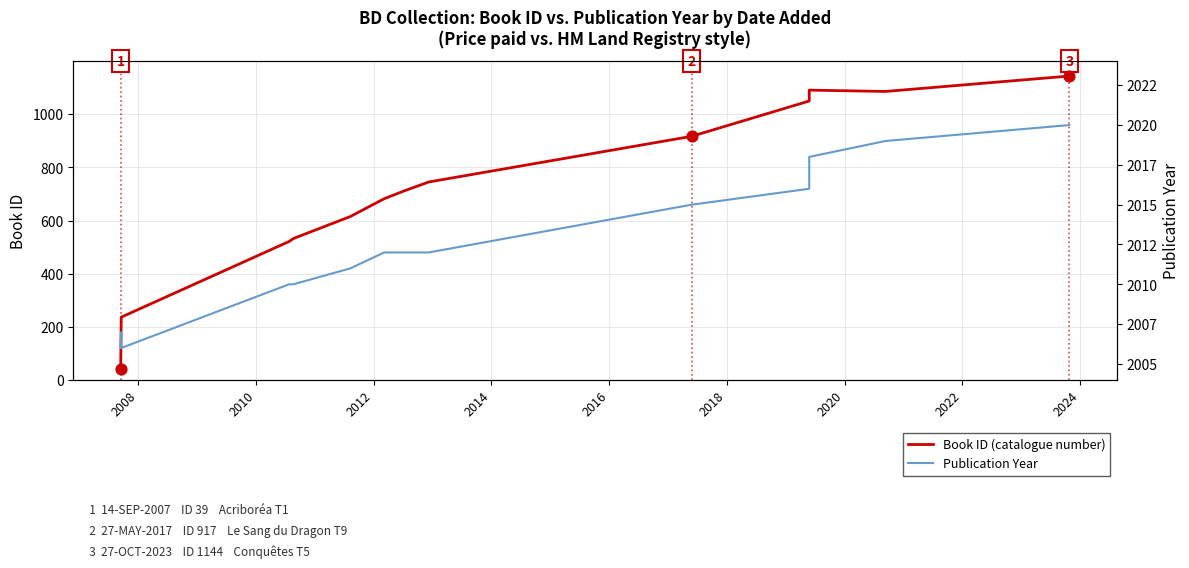

Which series reaches the minimum Y coordinate?

Book ID (catalogue number)